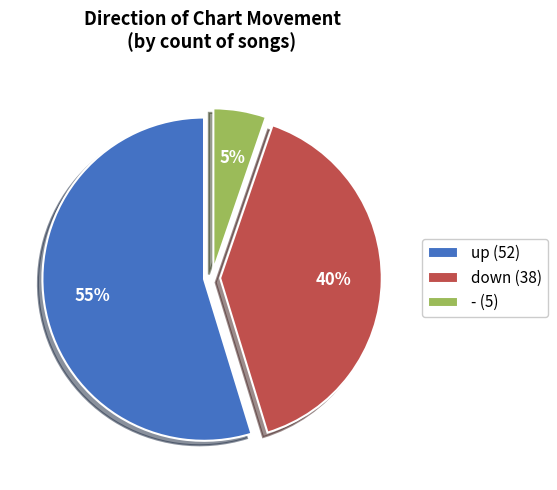

Does down represent more than half of the total?

No